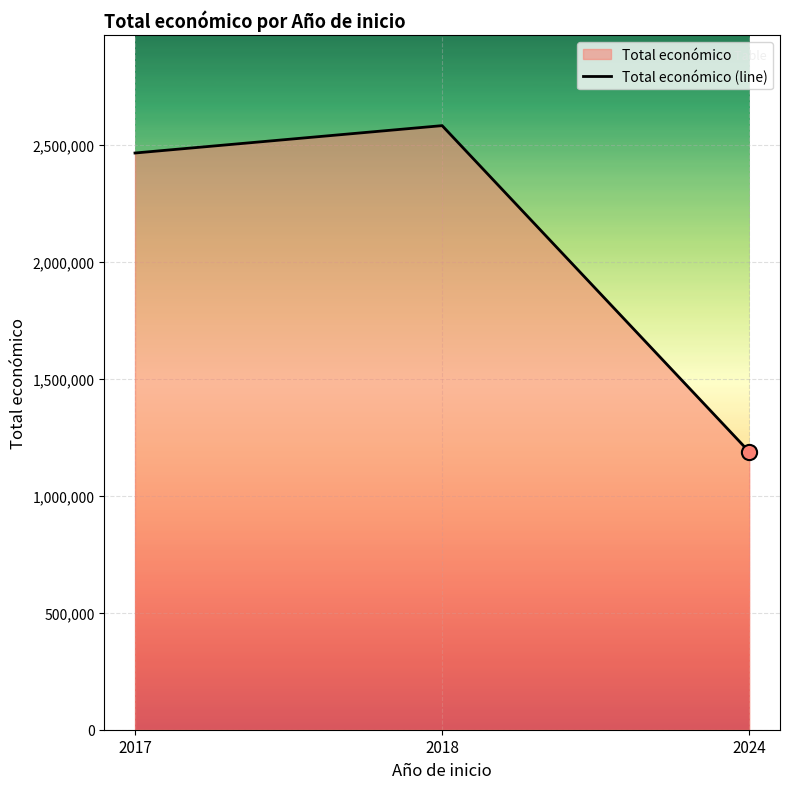

Approximately how many times larger is the value at 2024 compared to 2017?

0.5